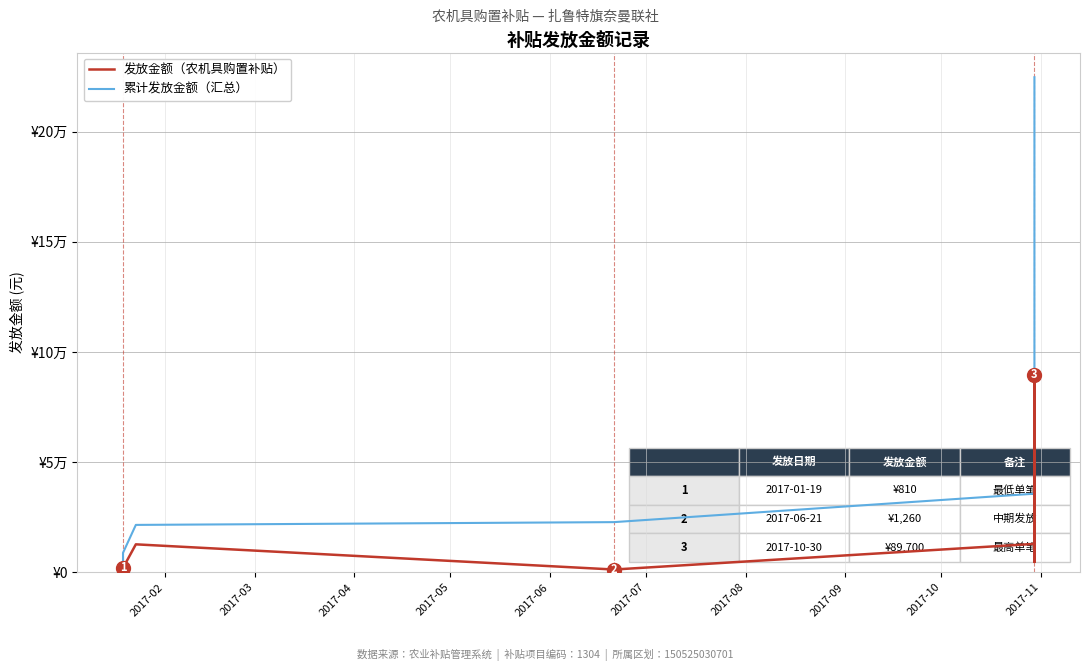

The 发放金额（农机具购置补贴） series shows 27388 at 10. True or false?

False